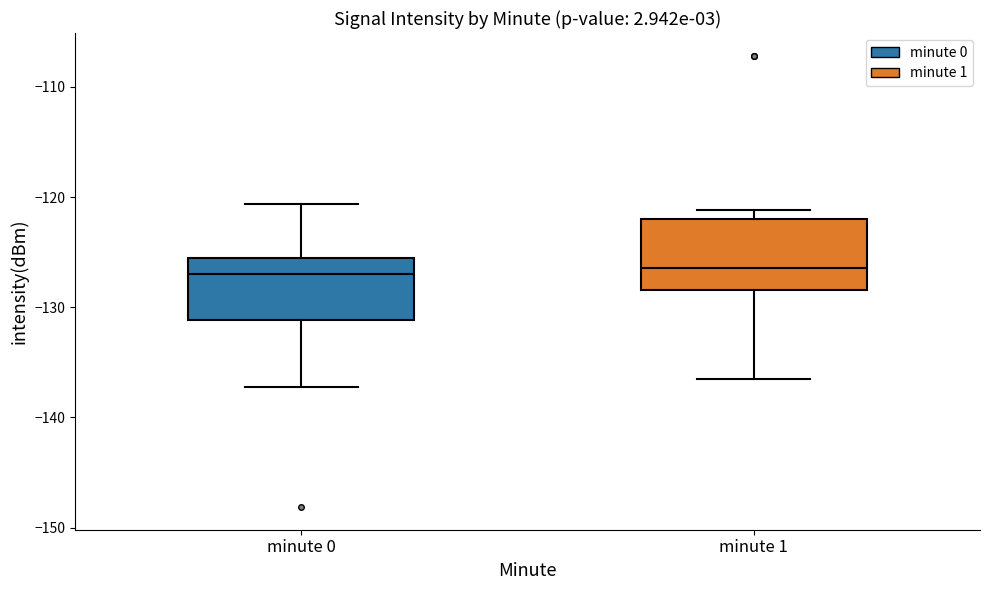

Reading left to right, transcribe this box plot: for each box, give where its median line is, the range the box spans, and where its two whiskers end, as read against the y-axis. The values are not printed on the chart, so give them approximately, as read against the axis.

minute 0: median -127, box -131 to -126, whiskers -137 to -121
minute 1: median -126, box -128 to -122, whiskers -137 to -121